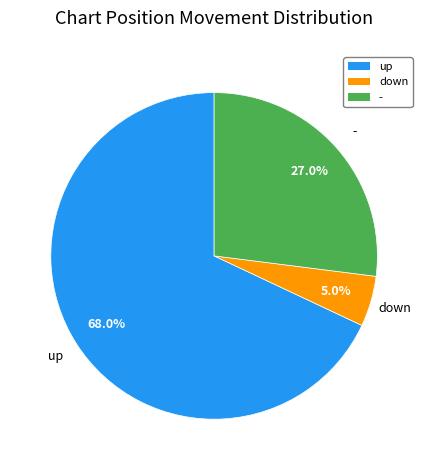

The - slice represents 19% of the pie. True or false?

False